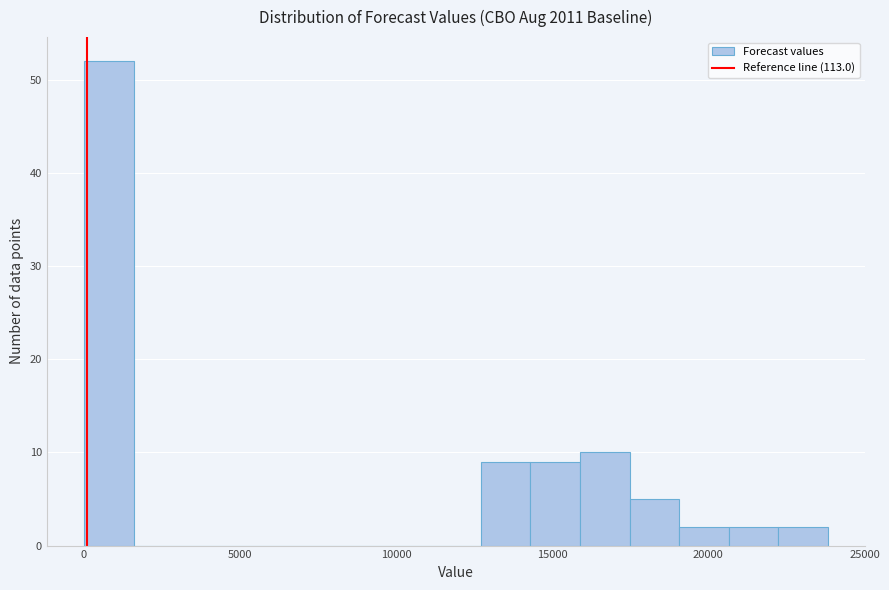

Read against the x-axis, roughly where is the centre of the tallest bar?

1000